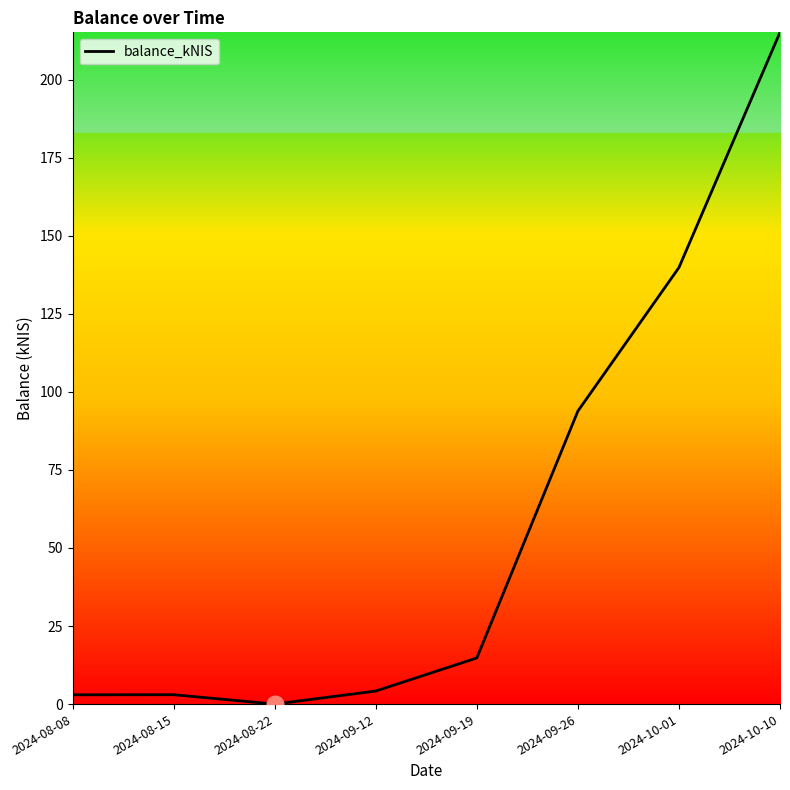

True or false: the data shows 136.1 at 2024-10-10.

False